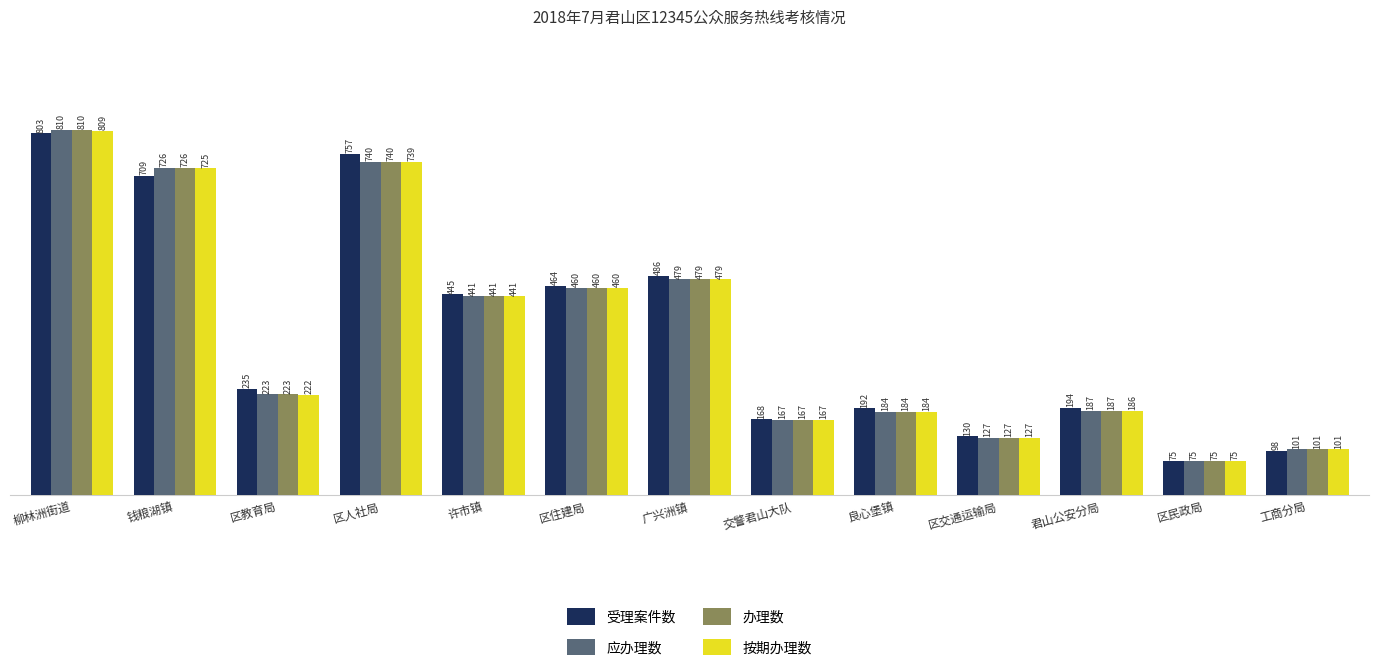

Which series has the largest total across all categories?

受理案件数